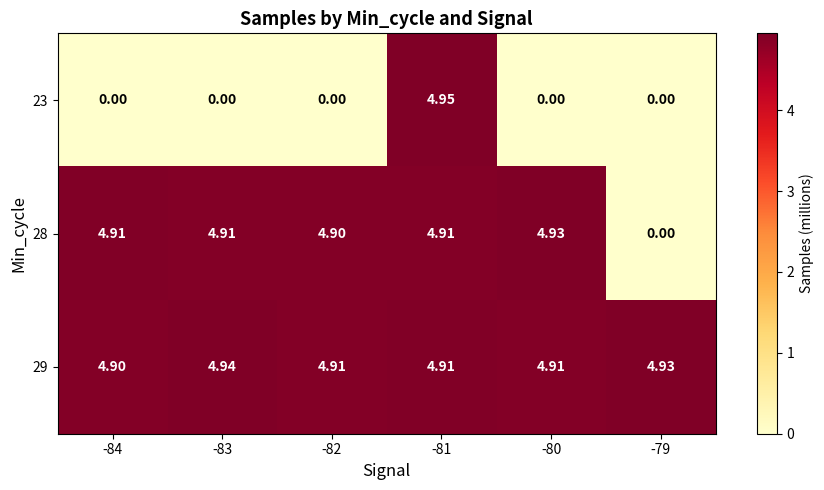

Rank the series at -80 from highest to lowest value.

28, 29, 23